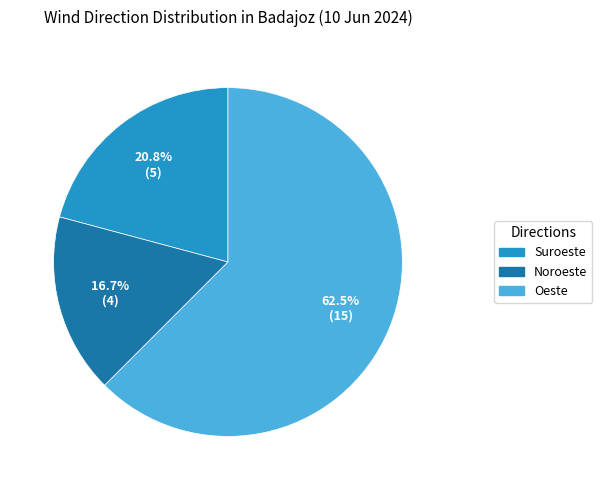

Which has a higher value, Noroeste or Suroeste?

Suroeste